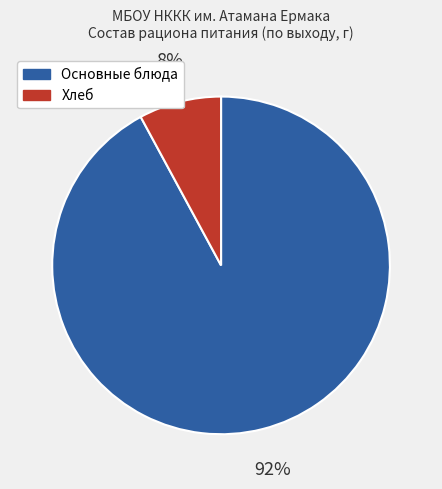

To the nearest percent, what is the difference between the largest and smallest slice percentages?

84%